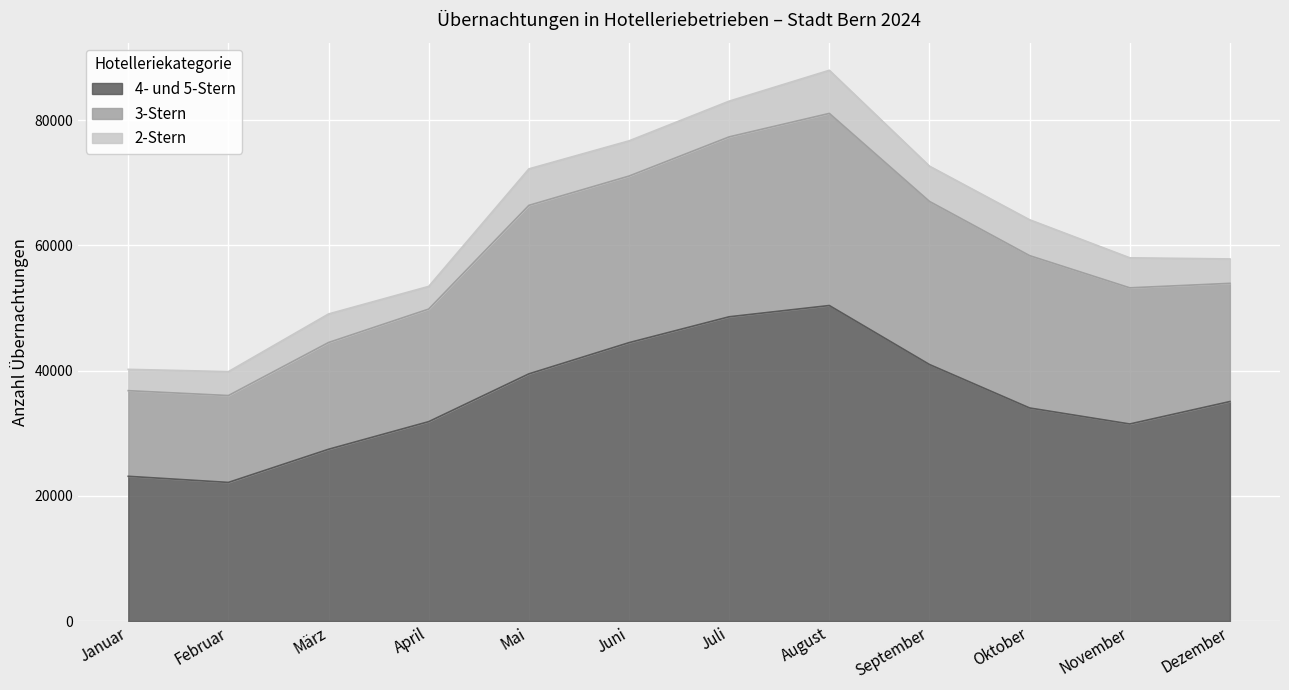

What is the total value across all series at Dezember?

57843